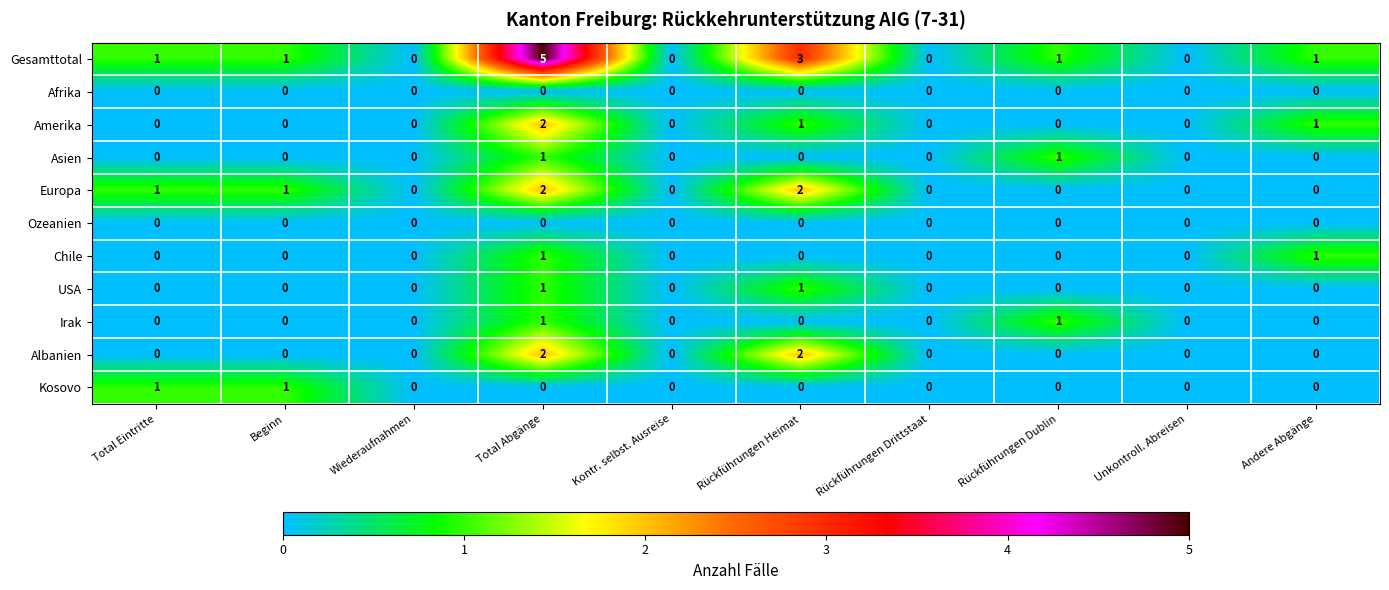

What is the difference between the maximum and minimum values in the Gesamttotal series?

5